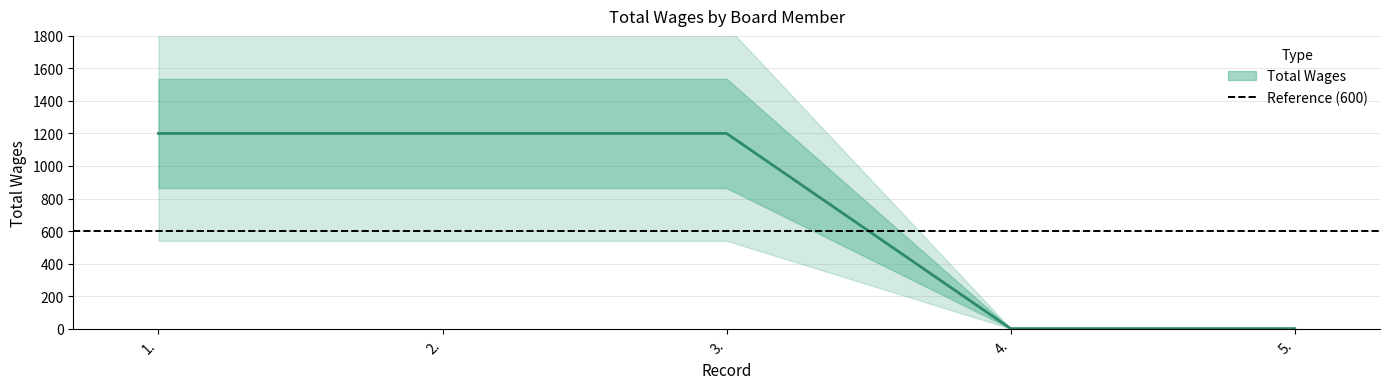

Where is the data nearest to the value 600?

1.